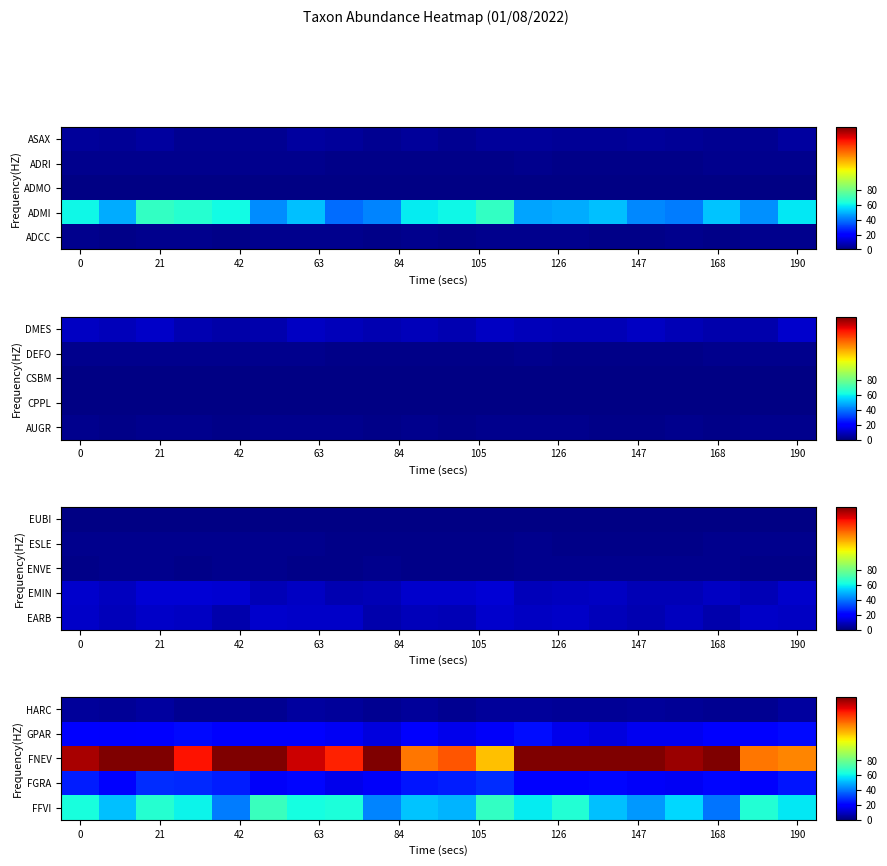

What is the total value across all series at 147?

244.0